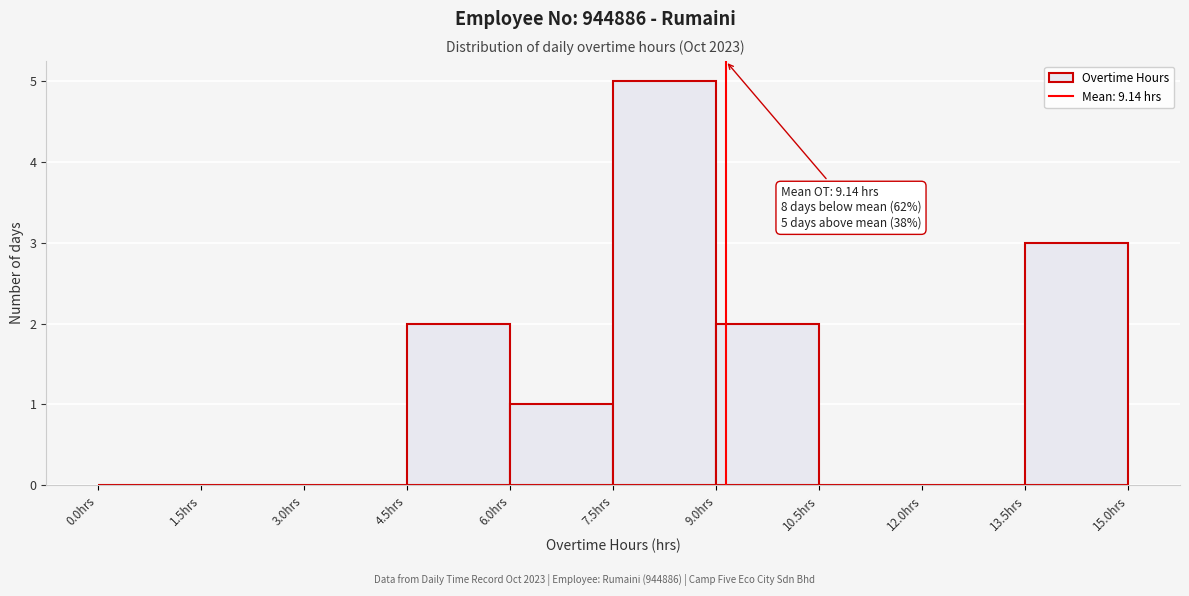

Over which range of the x-axis is the bar tallest?

7.5 to 9.0